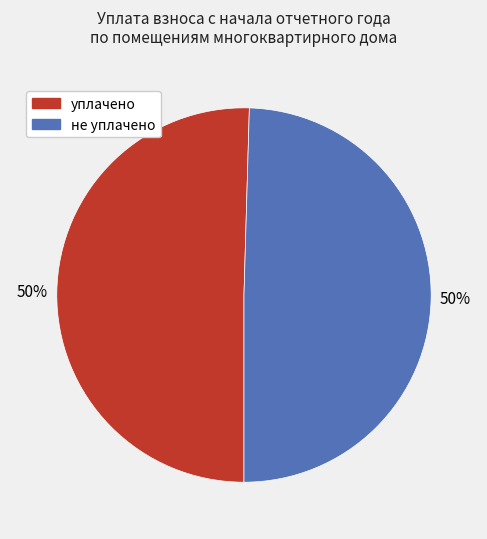

To the nearest percent, what is the average slice percentage?

50%